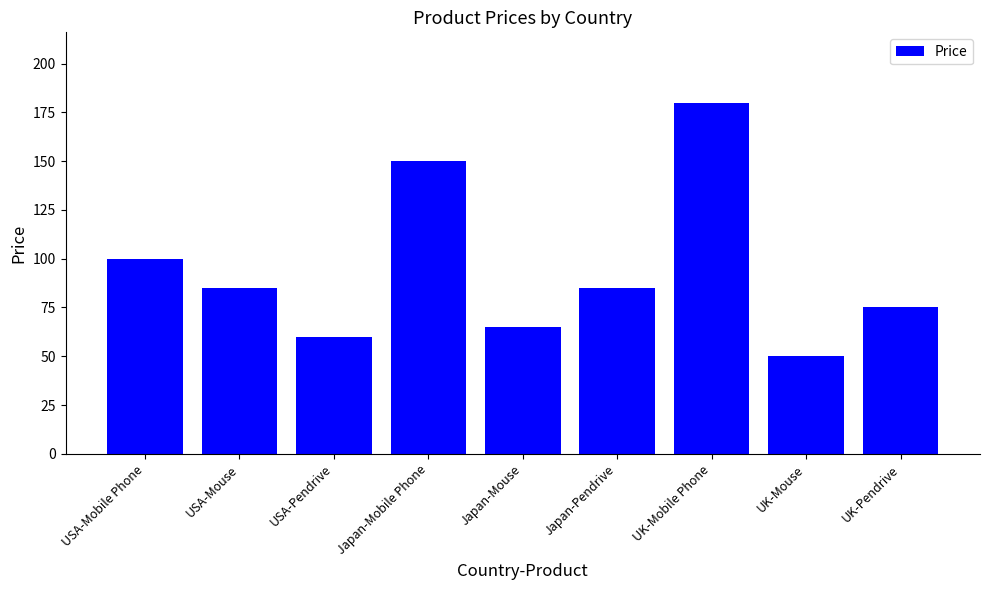

Reading right to left, list all the values displayed in this chart.

75	50	180	85	65	150	60	85	100